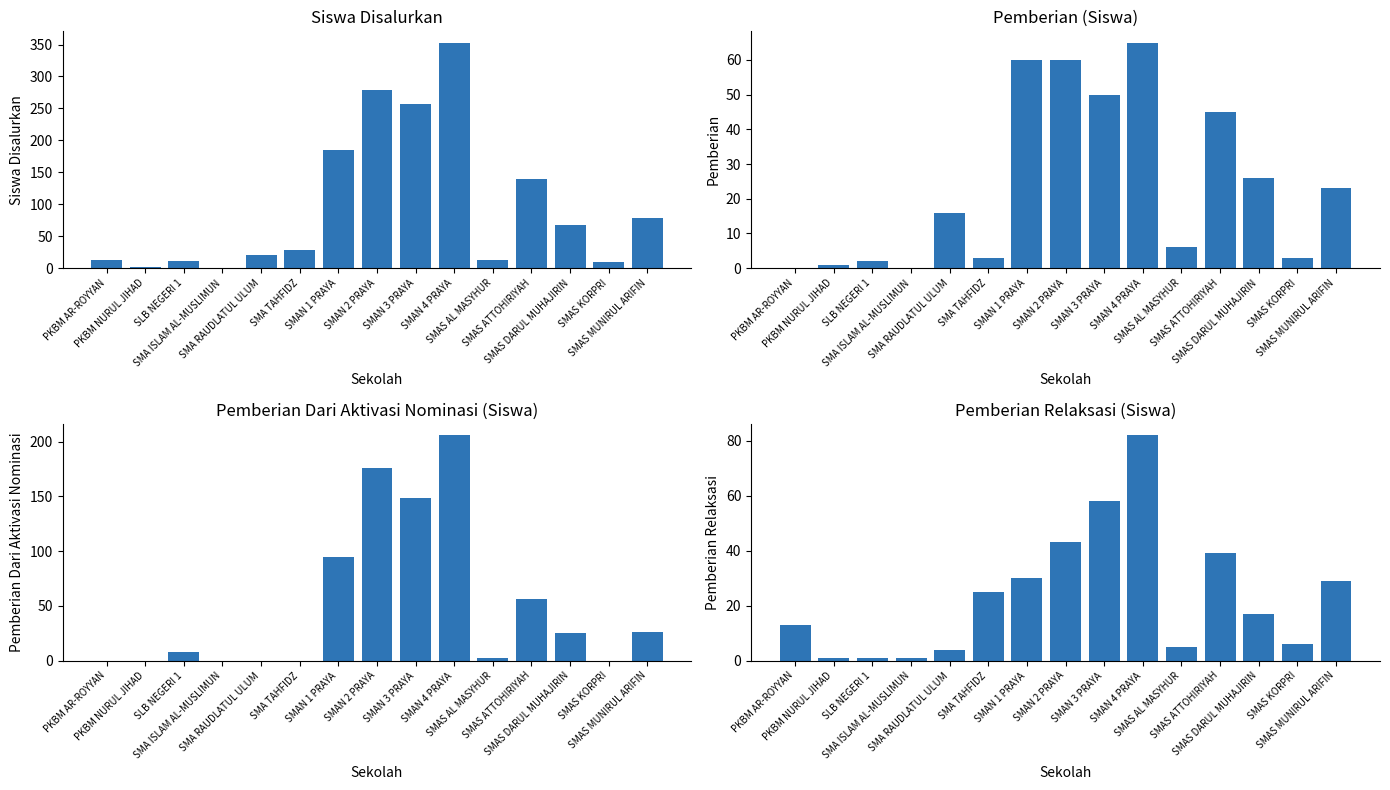

The value of Pemberian Relaksasi (Siswa) at SMAS AL MASYHUR is 5. True or false?

True